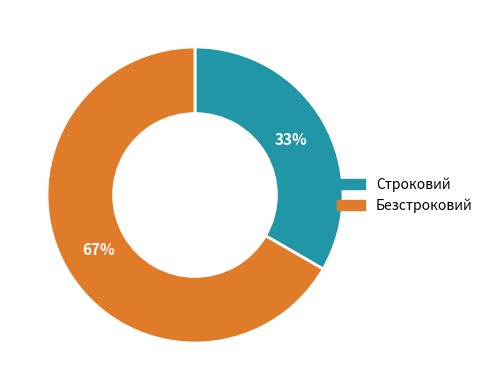

The Строковий slice represents 48% of the pie. True or false?

False